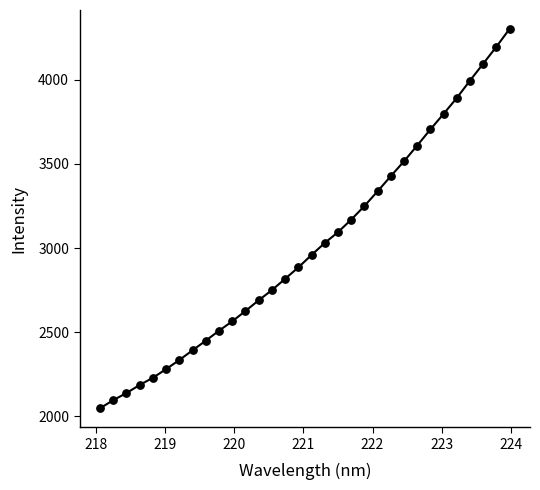

What is the maximum value shown in the chart?

4300.3